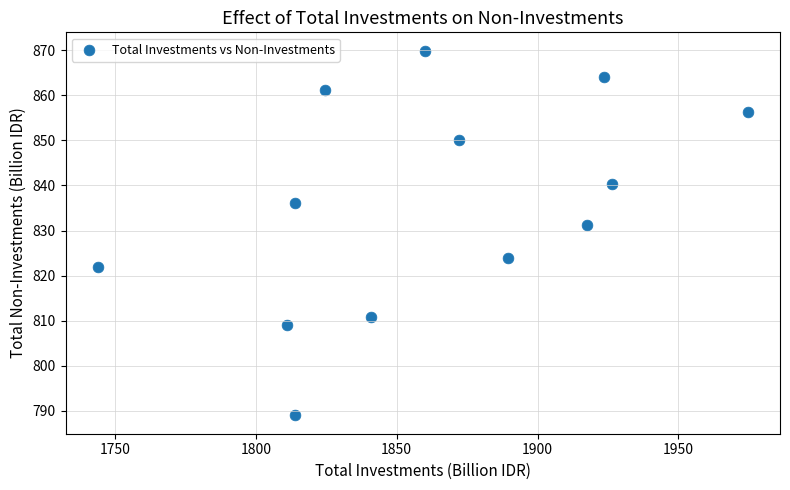

What is the range of X values (max minus min)?

230.5